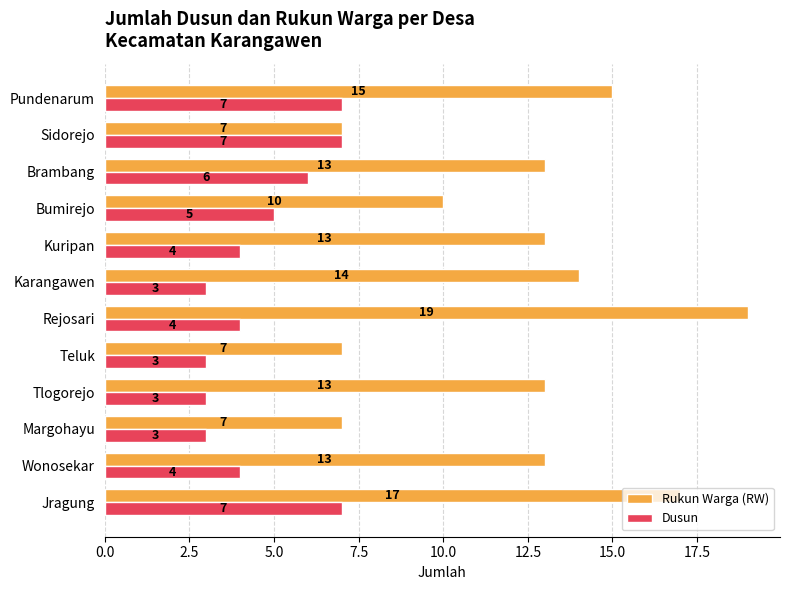

Count the Dusun values in the range 3 to 7.

12